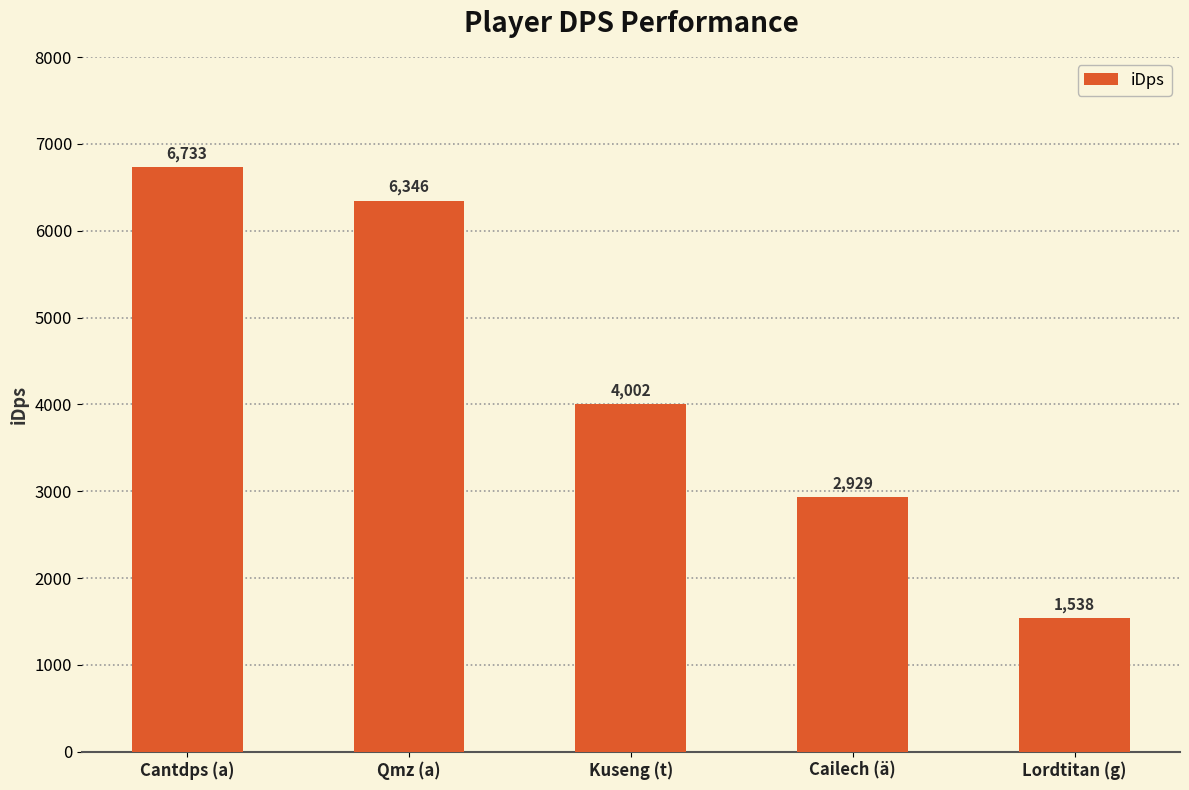

What is the sum of the values at Cailech (ä) and Lordtitan (g)?

4467.1